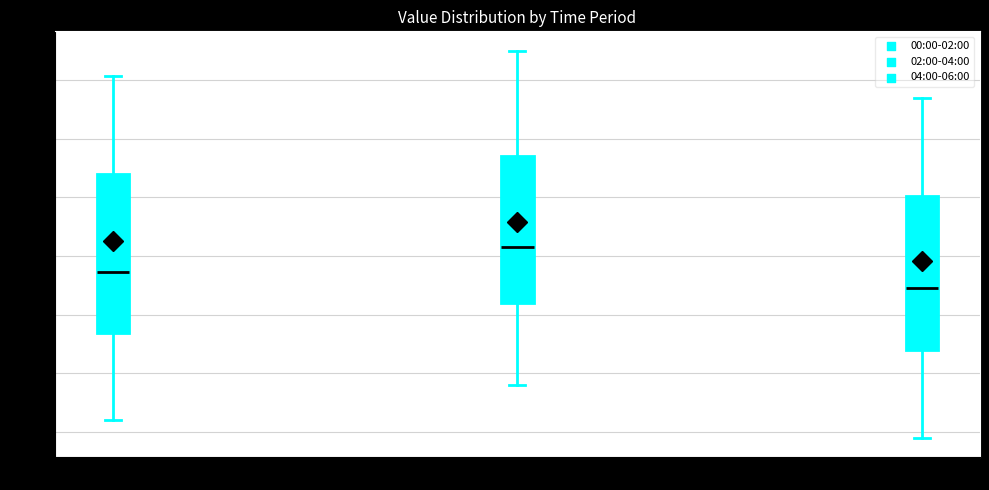

Which box has the highest median line?

02:00-04:00